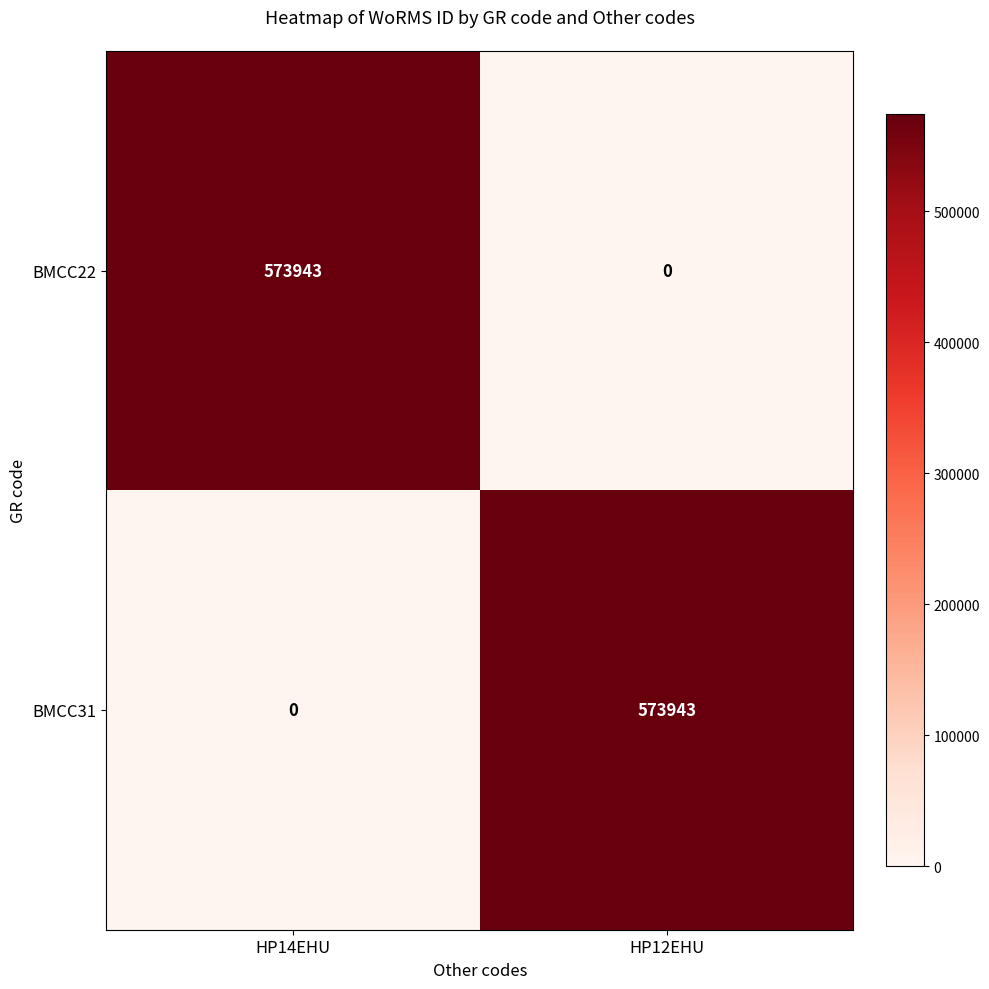

At which label is BMCC31 closest to 286971?

HP14EHU